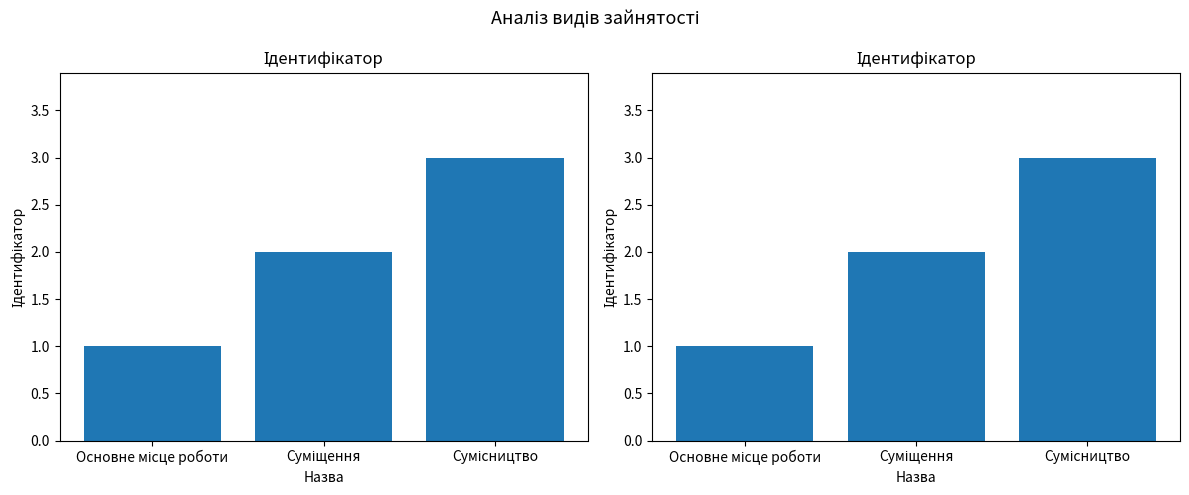

List the labels in order of value, smallest first.

Основне місце роботи, Суміщення, Сумісництво